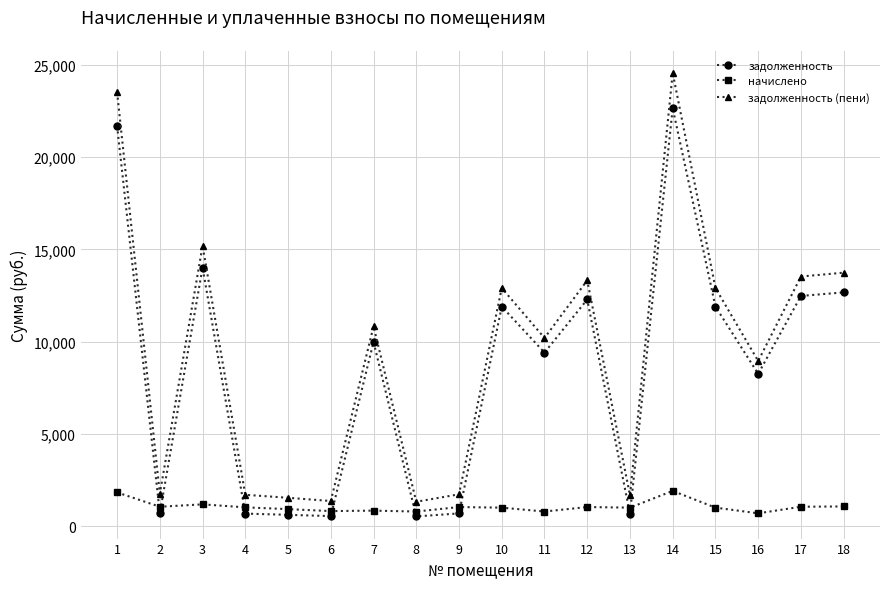

What is the difference between the задолженность values at 13 and 10?

11234.4